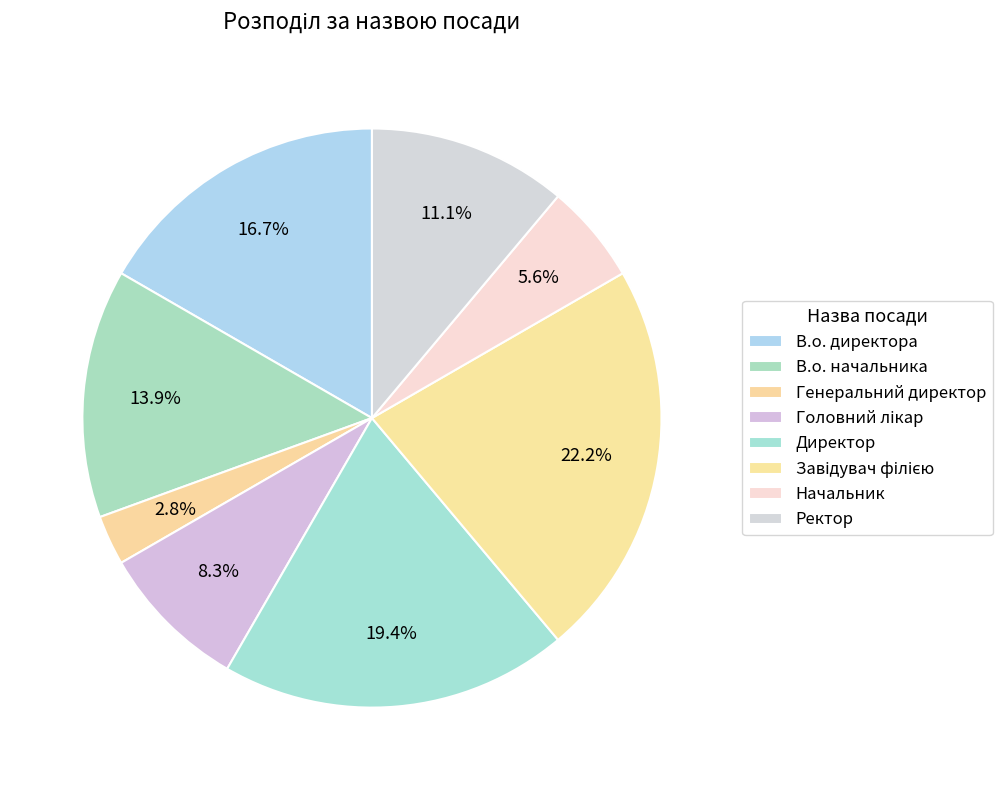

Count the number of slices in the pie.

8